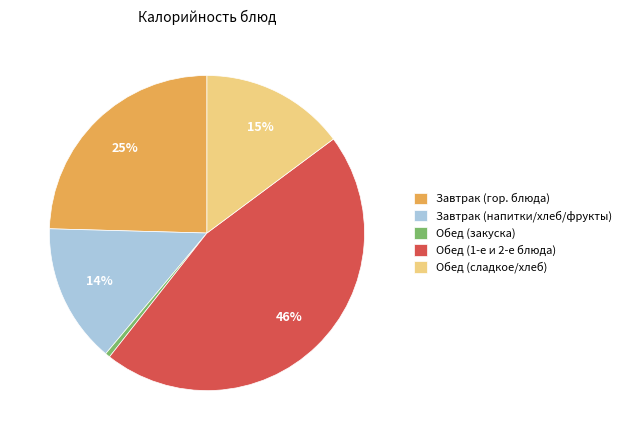

Which slice is the smallest?

Обед (закуска)